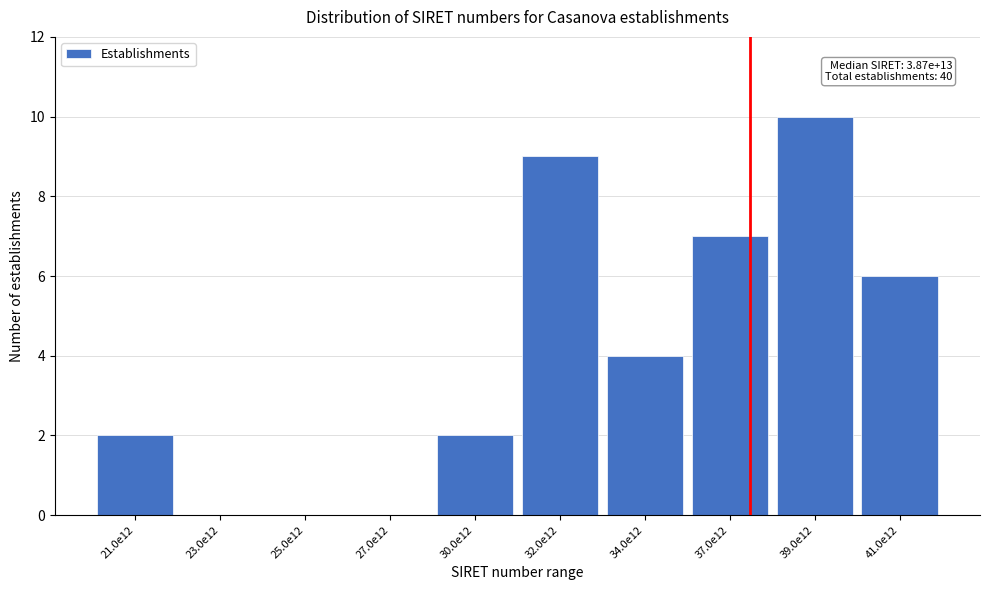

Reading right to left, what are all the values shown in this chart?

41.0e12=6	39.0e12=10	37.0e12=7	34.0e12=4	32.0e12=9	30.0e12=2	27.0e12=0	25.0e12=0	23.0e12=0	21.0e12=2